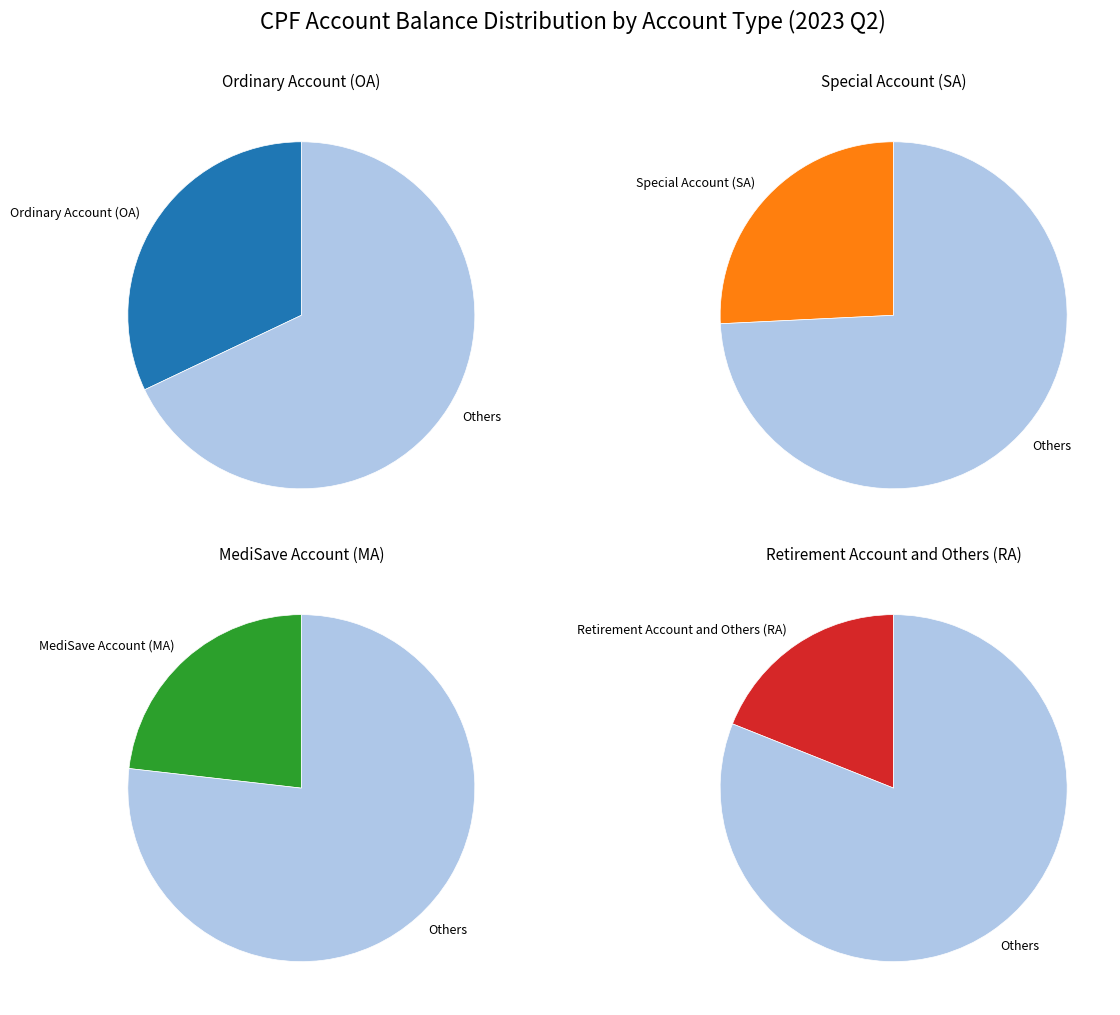

What is the largest slice in the pie chart?

Ordinary Account (OA)